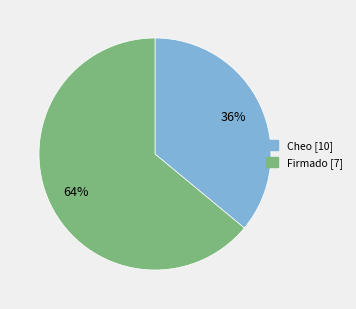

To the nearest percent, what is the average slice percentage?

50%